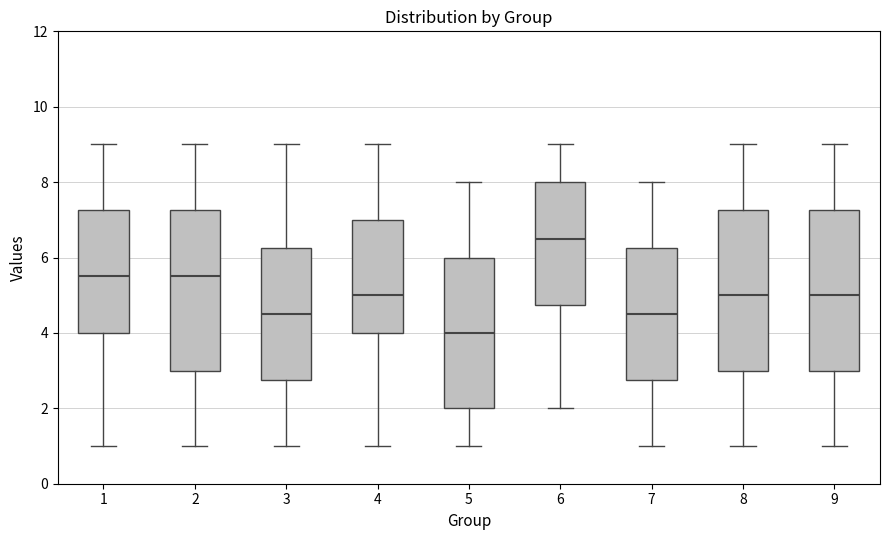

Reading left to right, transcribe this box plot: for each box, give where its median line is, the range the box spans, and where its two whiskers end, as read against the y-axis. The values are not printed on the chart, so give them approximately, as read against the axis.

1: median 5.6, box 4.0 to 7.2, whiskers 1.0 to 9.0
2: median 5.6, box 3.0 to 7.2, whiskers 1.0 to 9.0
3: median 4.6, box 2.8 to 6.2, whiskers 1.0 to 9.0
4: median 5.0, box 4.0 to 7.0, whiskers 1.0 to 9.0
5: median 4.0, box 2.0 to 6.0, whiskers 1.0 to 8.0
6: median 6.6, box 4.8 to 8.0, whiskers 2.0 to 9.0
7: median 4.6, box 2.8 to 6.2, whiskers 1.0 to 8.0
8: median 5.0, box 3.0 to 7.2, whiskers 1.0 to 9.0
9: median 5.0, box 3.0 to 7.2, whiskers 1.0 to 9.0